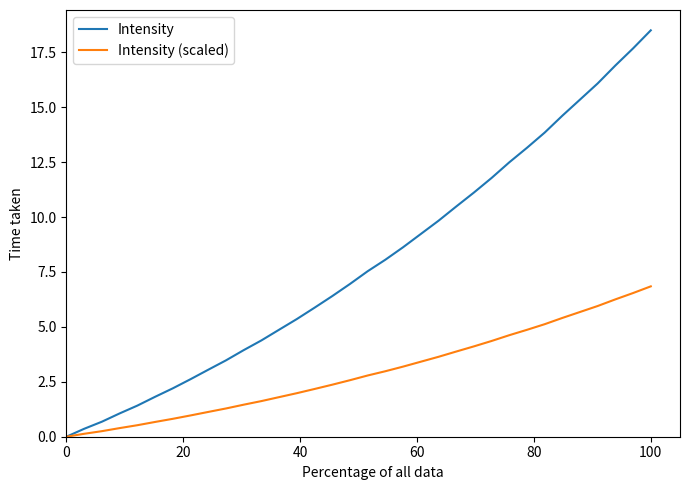

What is the highest value of the Intensity series?

18.5